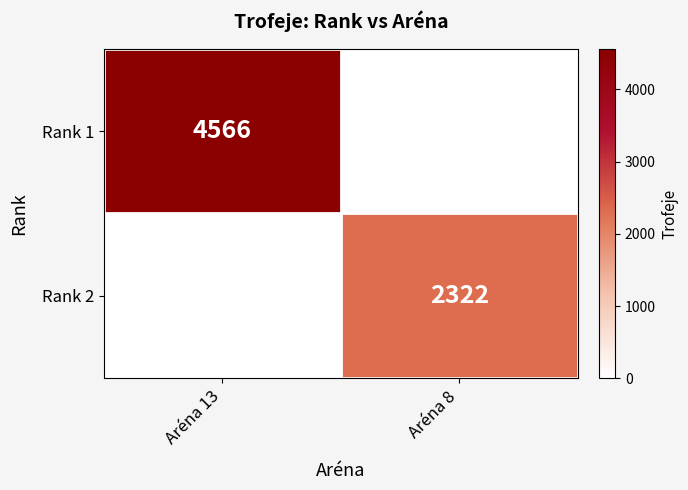

At which category is the sum across all series the highest?

Aréna 13